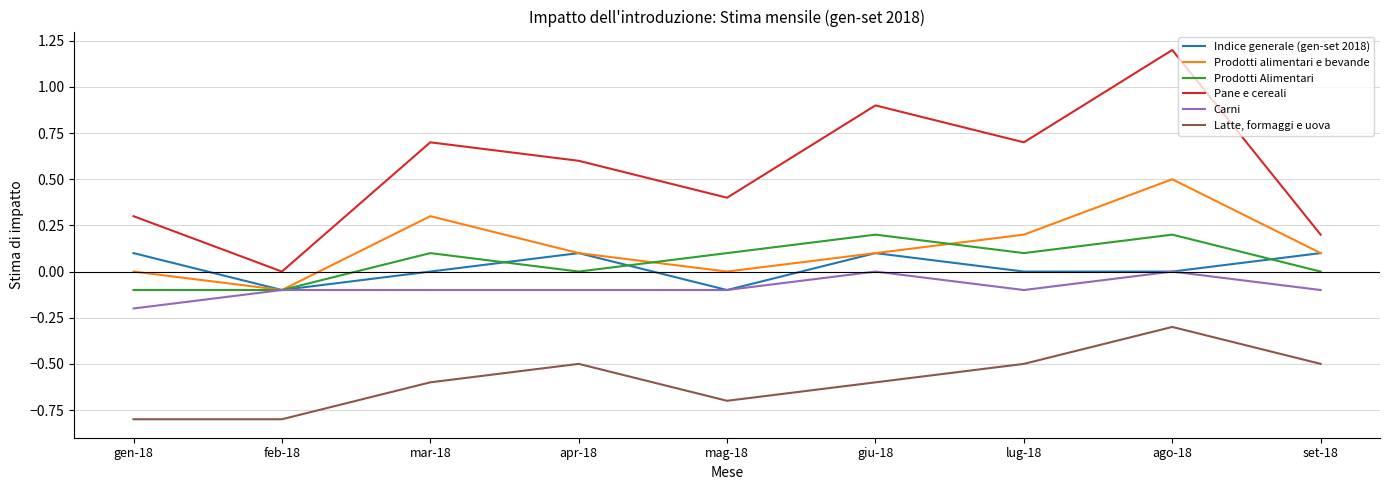

What position from the left is gen-18?

1